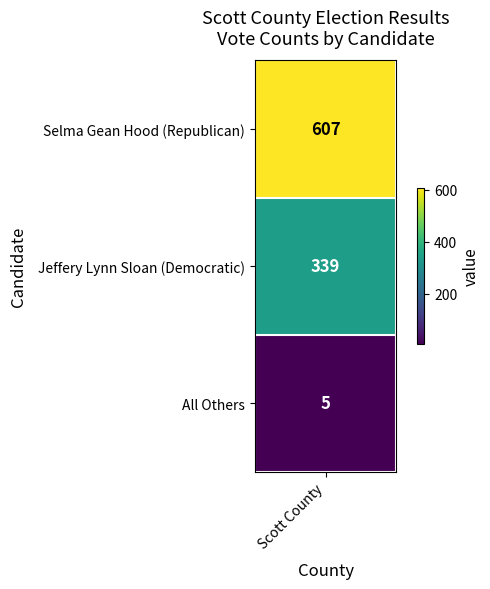

What is the minimum value shown in the chart?

5